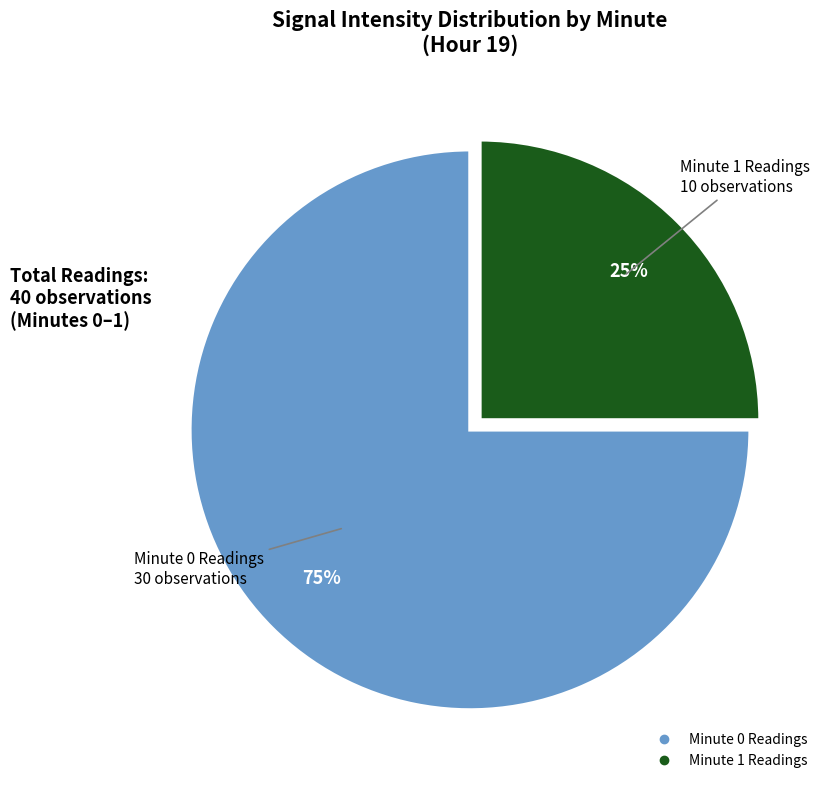

To the nearest percent, what is the average slice percentage?

50%